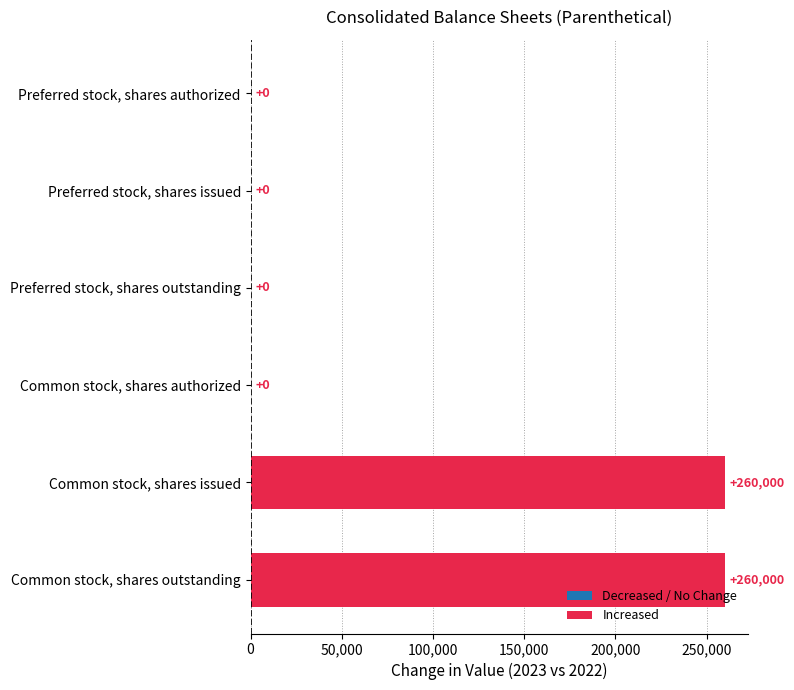

What is the sum of all values?

520000